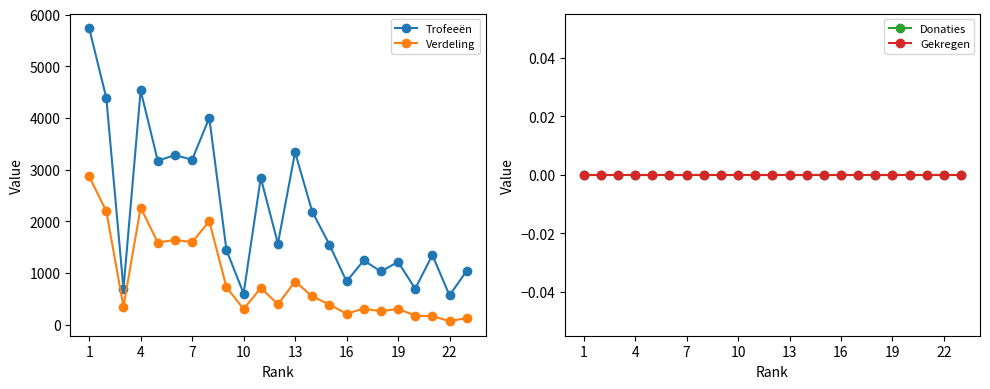

The value of Trofeeën at 10 is 298. True or false?

False